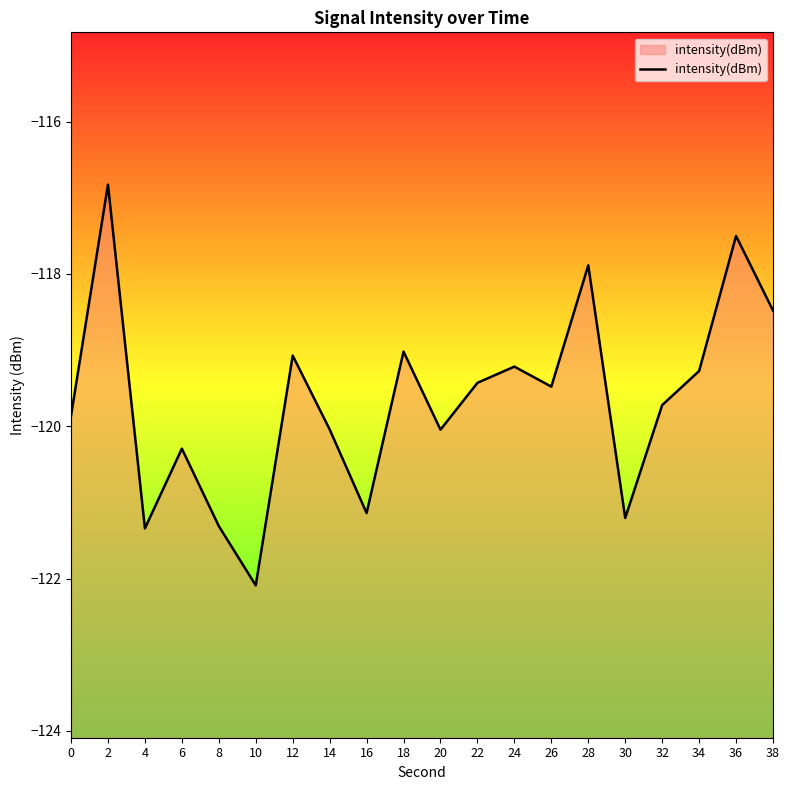

How many lines are shown in the chart?

1